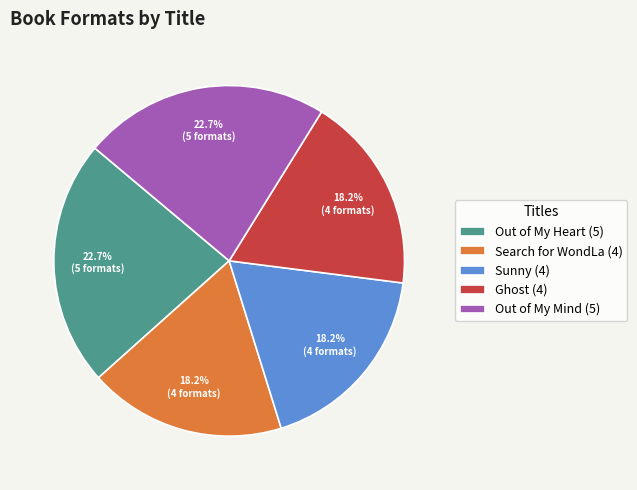

Which has a higher value, Out of My Heart (5) or Search for WondLa (4)?

Out of My Heart (5)